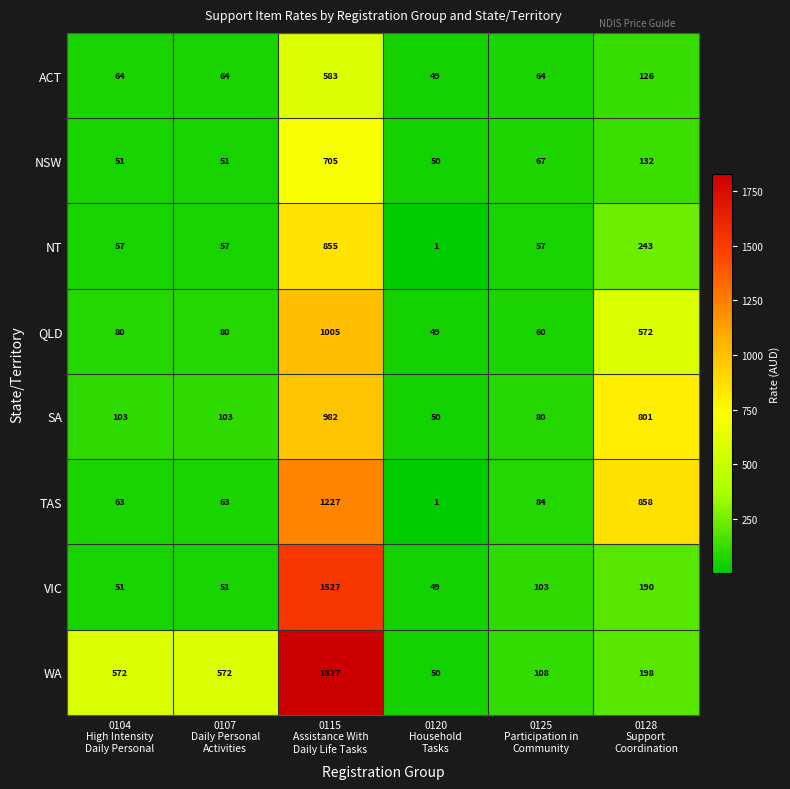

Which series has the largest total across all categories?

WA